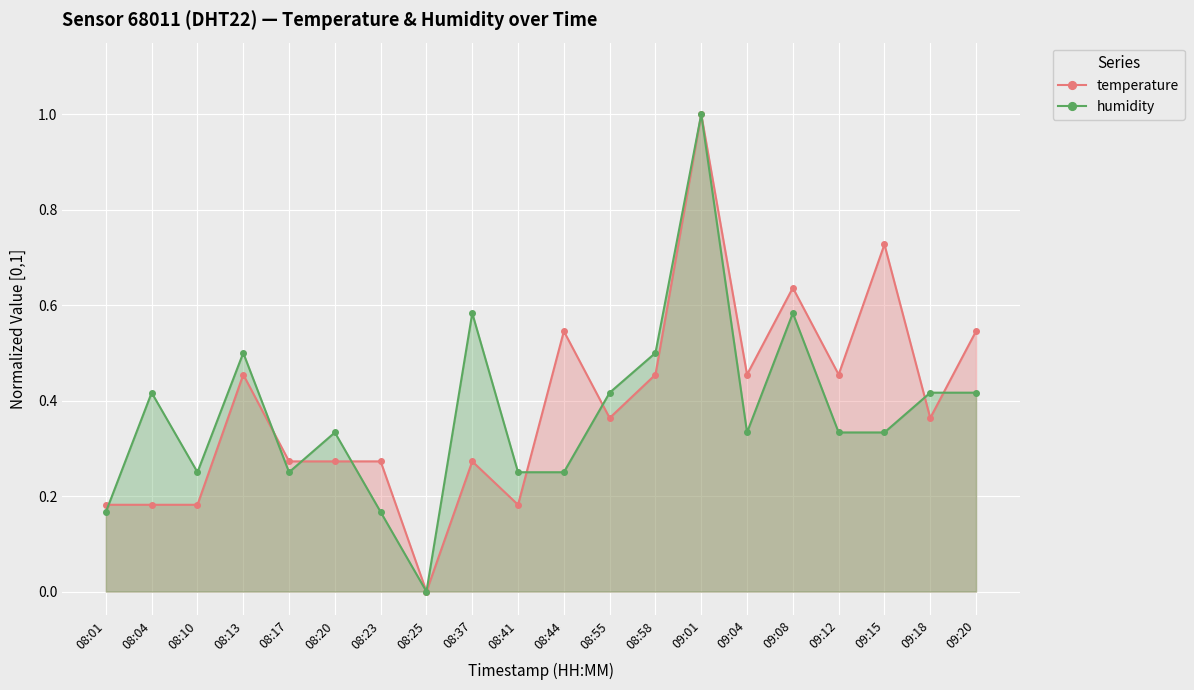

Which category has the lowest value across all series?

08:25